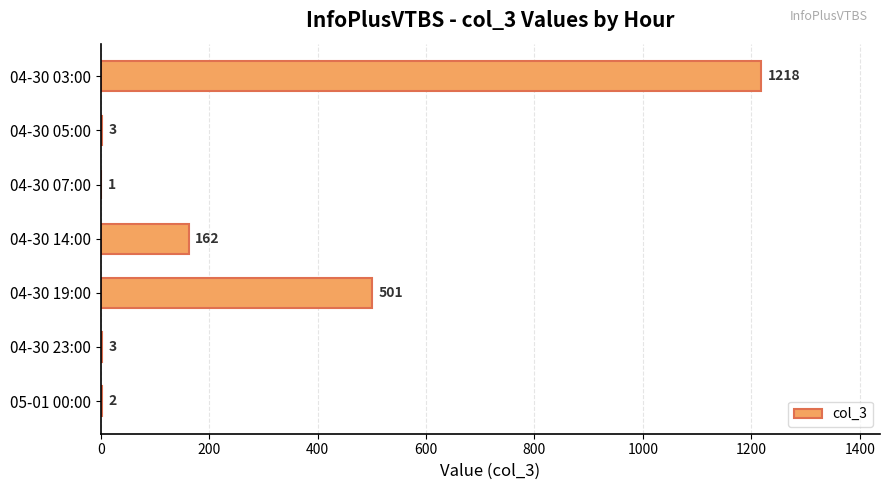

Reading bottom to top, extract all data points from this chart.

05-01 00:00=2	04-30 23:00=3	04-30 19:00=501	04-30 14:00=162	04-30 07:00=1	04-30 05:00=3	04-30 03:00=1218